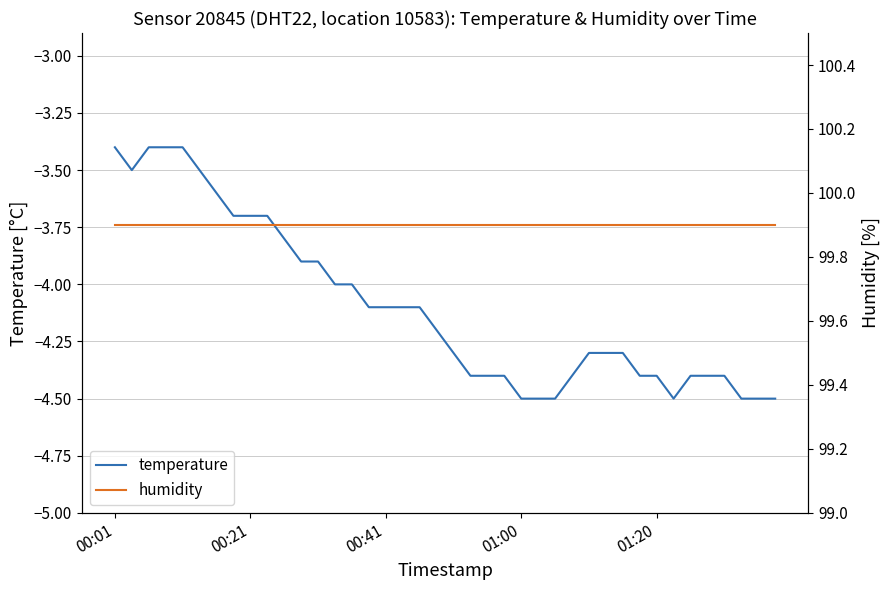

What is the difference between the highest and lowest values at 39?

104.4